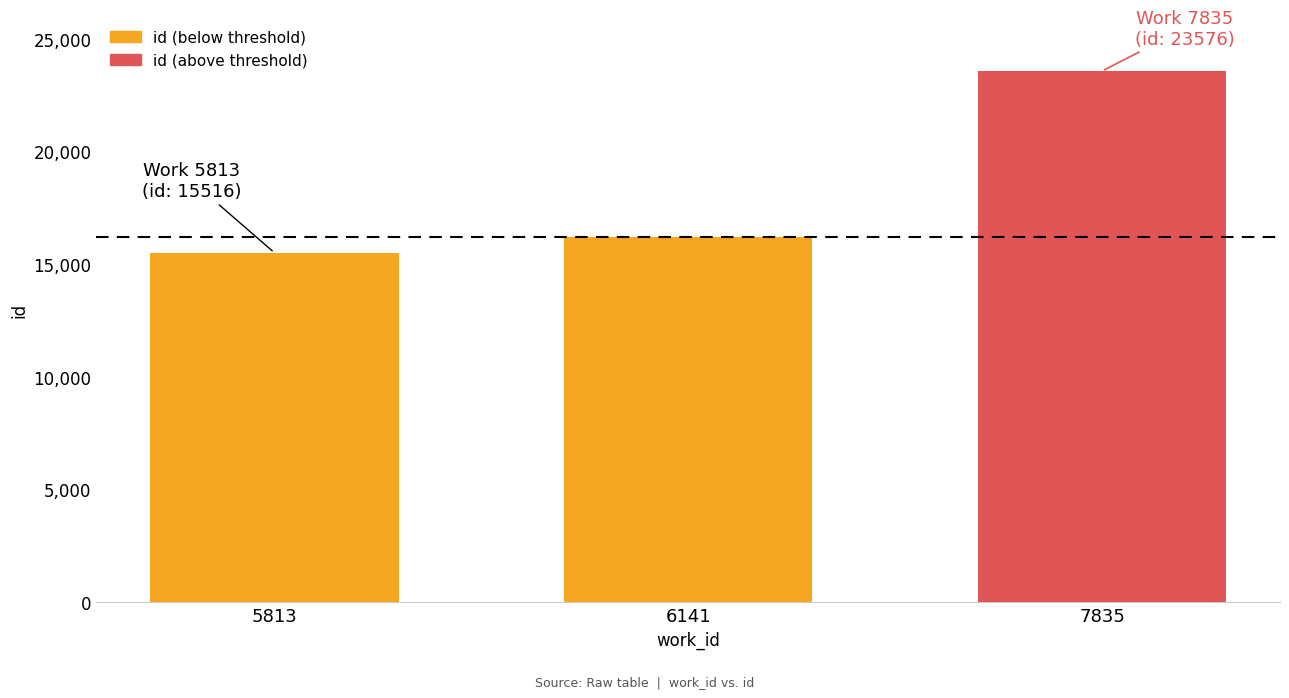

Rank the categories by value from highest to lowest.

7835, 6141, 5813